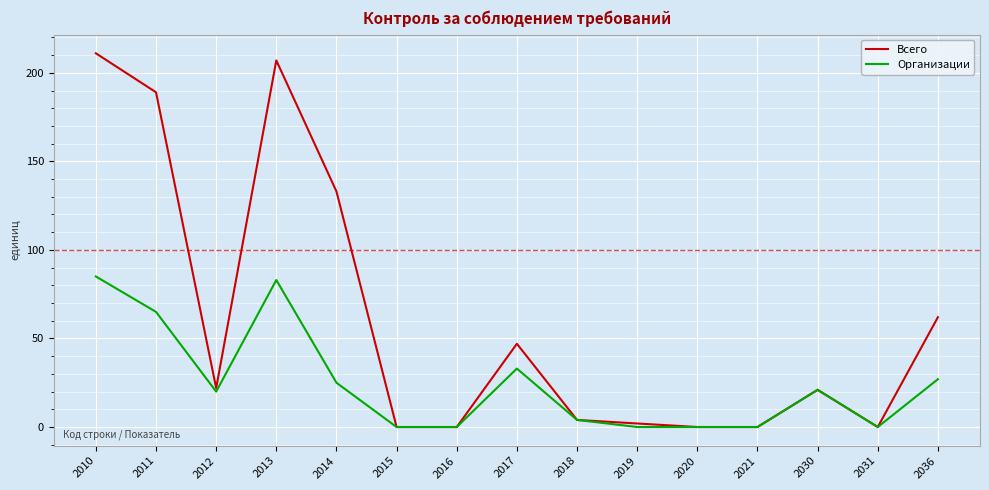

Rank the series by their average value, from lowest to highest.

Организации, Всего